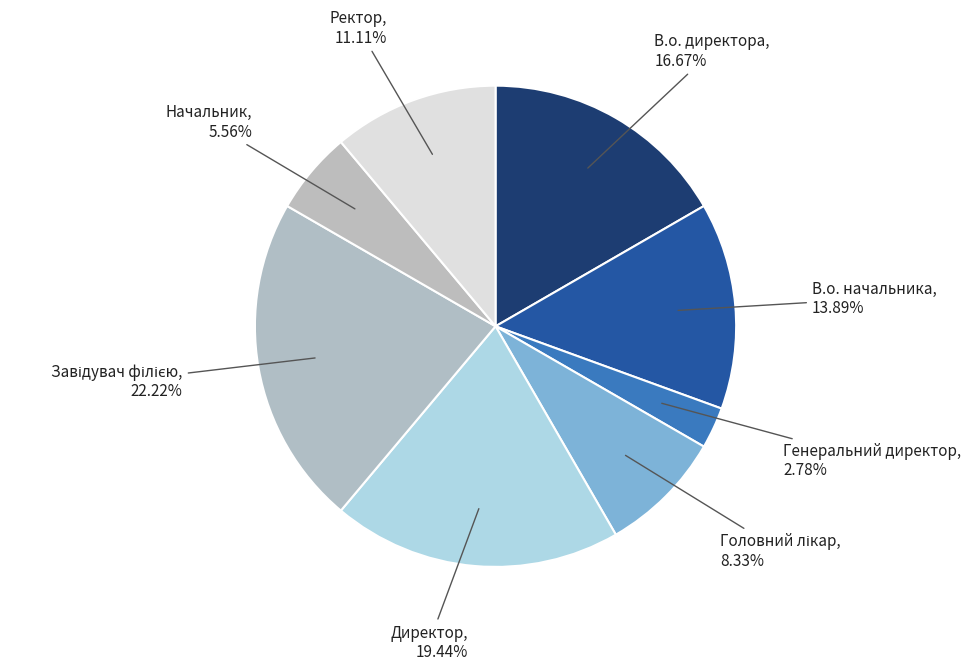

Between Начальник and Ректор, which is larger?

Ректор